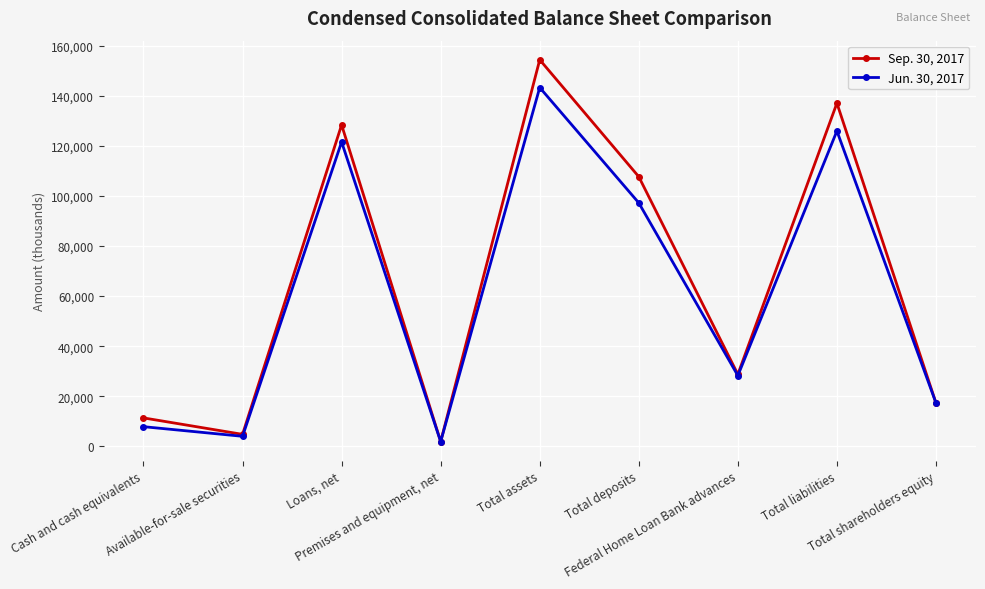

What are all the series names shown in the legend?

Sep. 30, 2017, Jun. 30, 2017